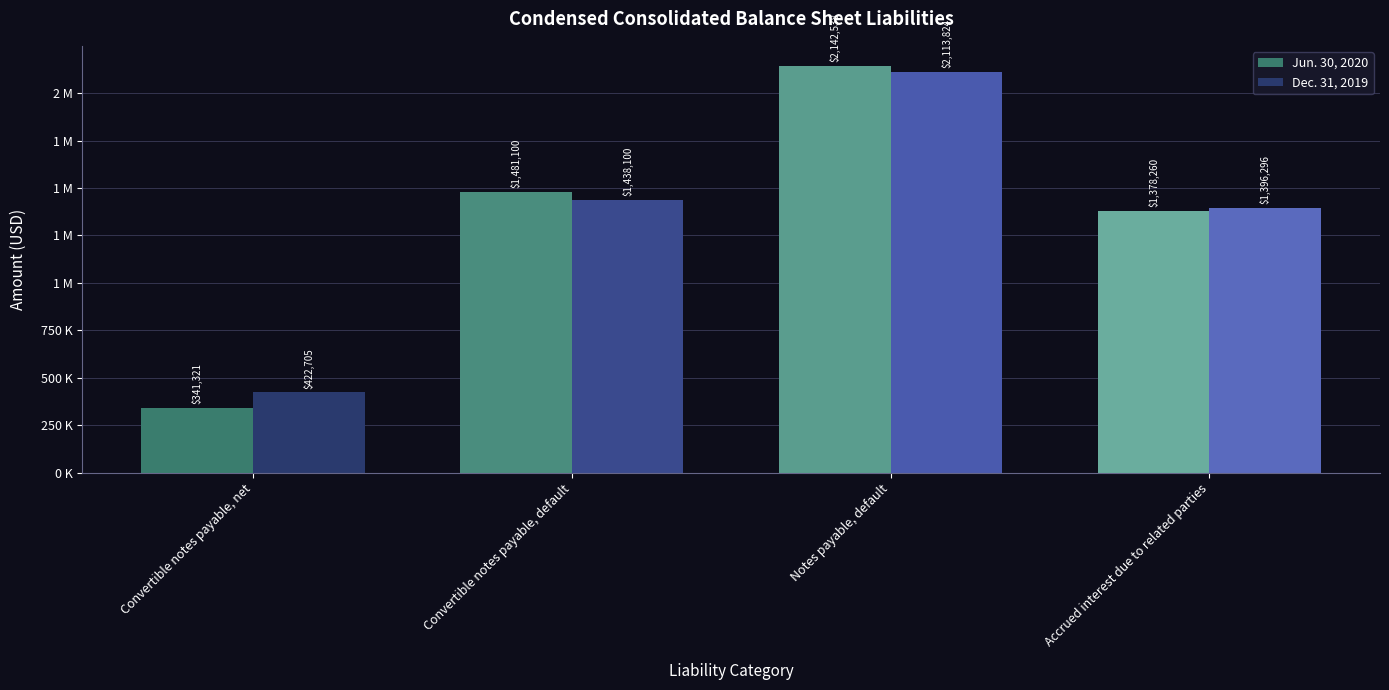

The value of Dec. 31, 2019 at Notes payable, default is 2113824. True or false?

True